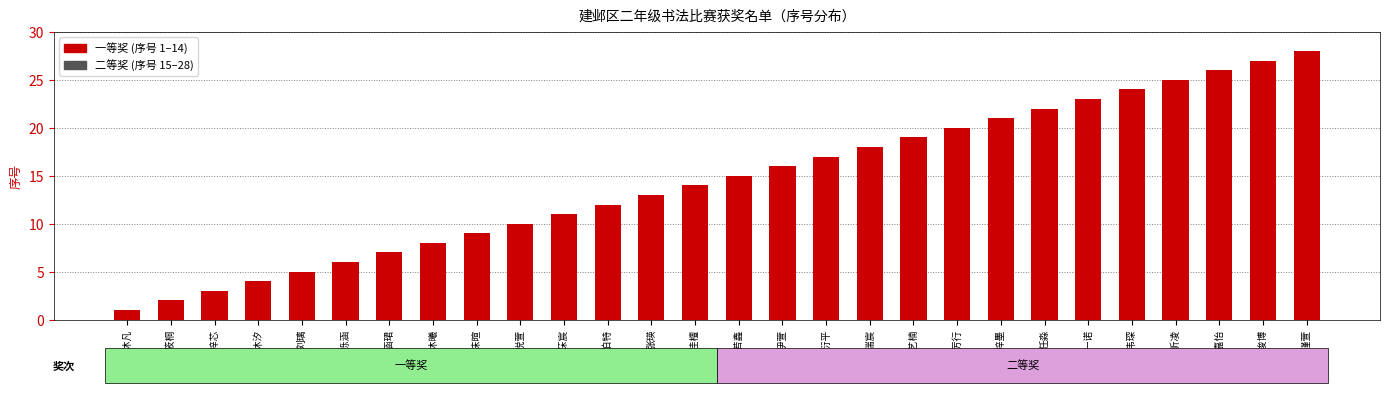

List the series in order of their peak value, lowest first.

一等奖, 二等奖